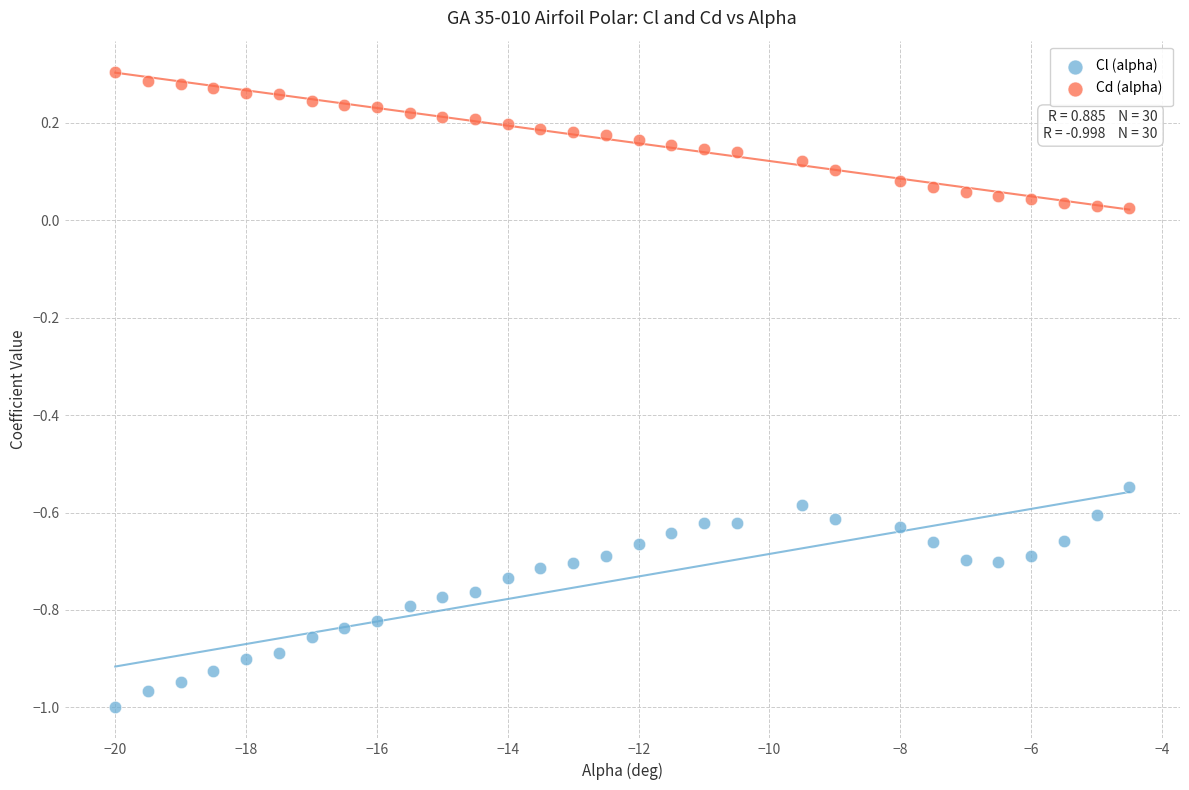

Which series reaches the maximum Y coordinate?

Cd (alpha)